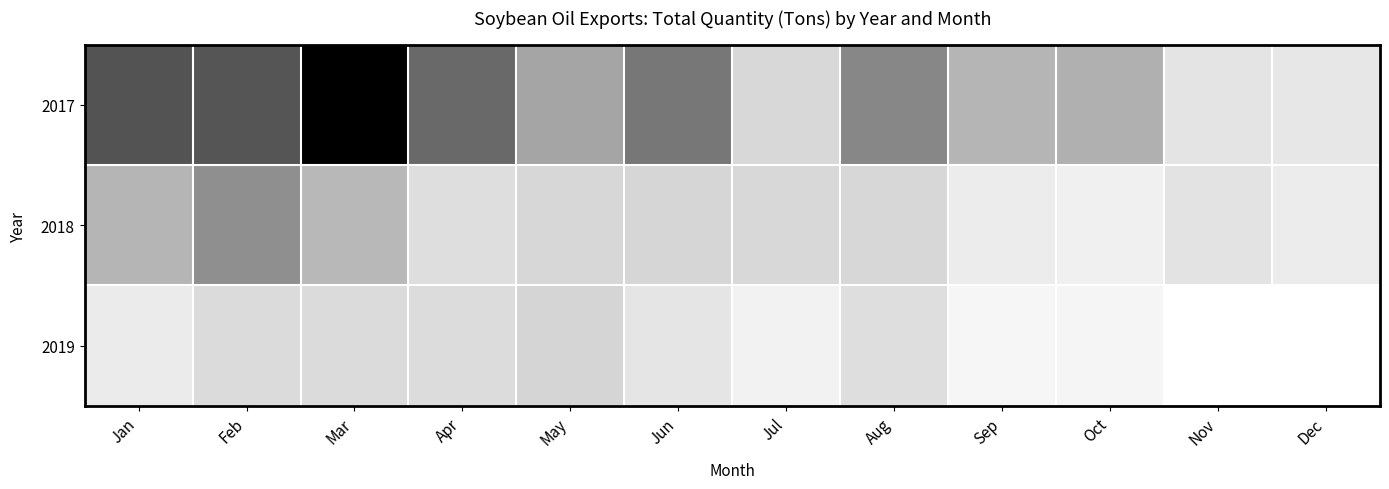

Which series has the widest spread of values?

2017